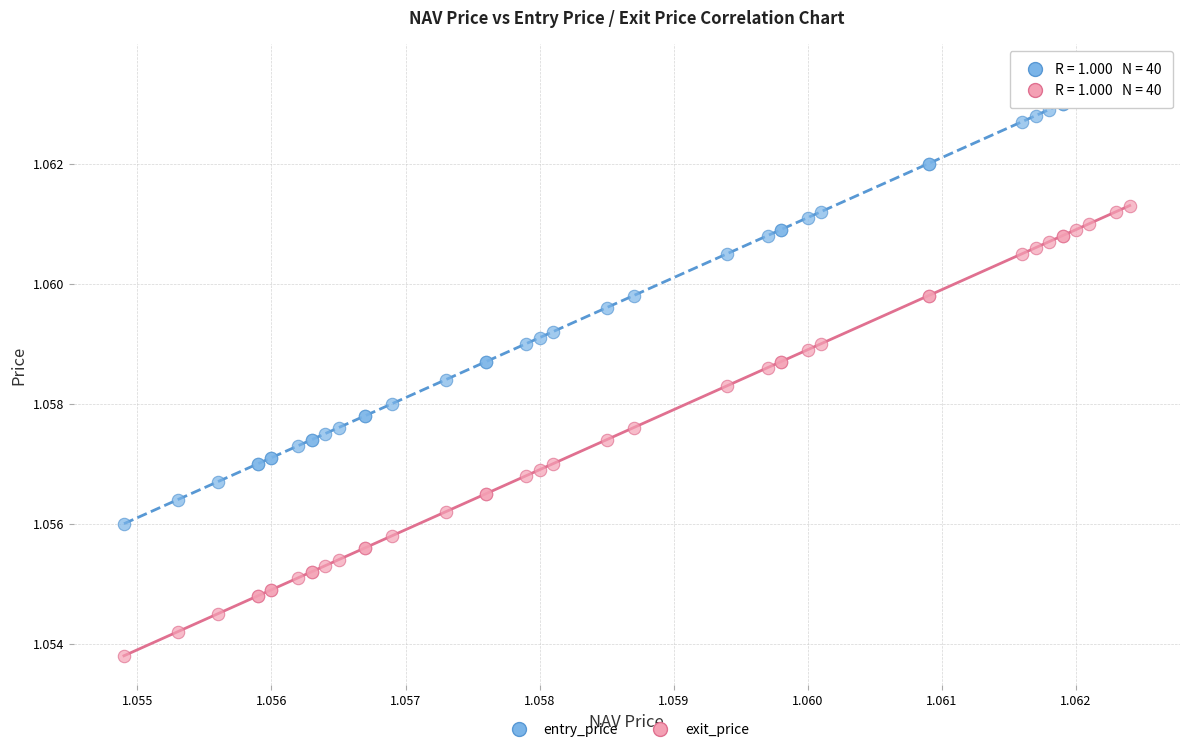

Which series contains the highest Y value?

entry_price